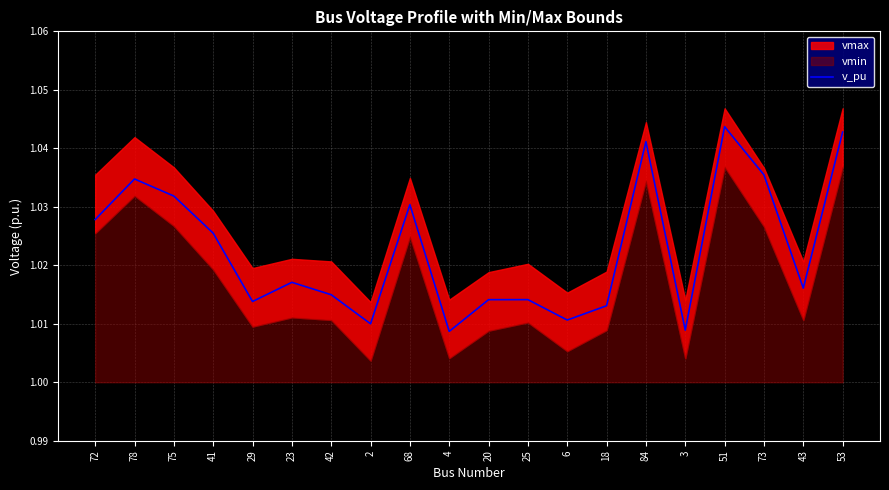

At which category does the data reach its first local valley?

29